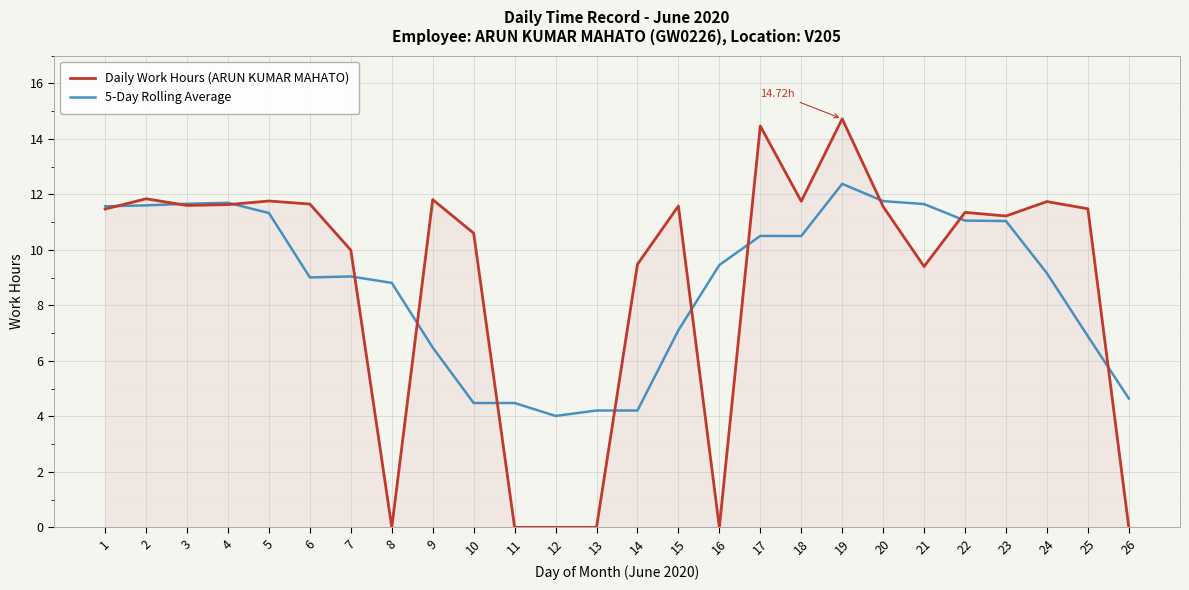

What is the total value across all series at 9?

18.3